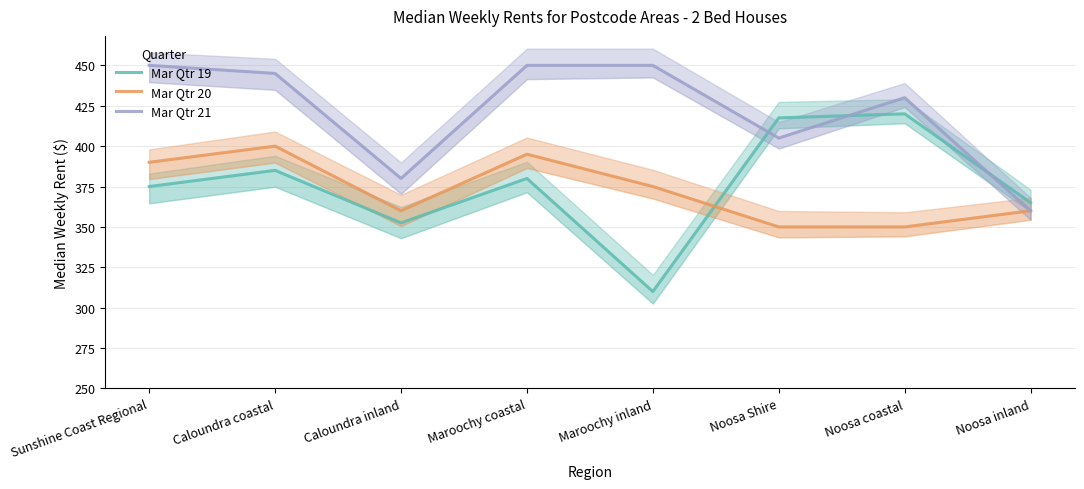

Which category has the highest value across all series?

Sunshine Coast Regional